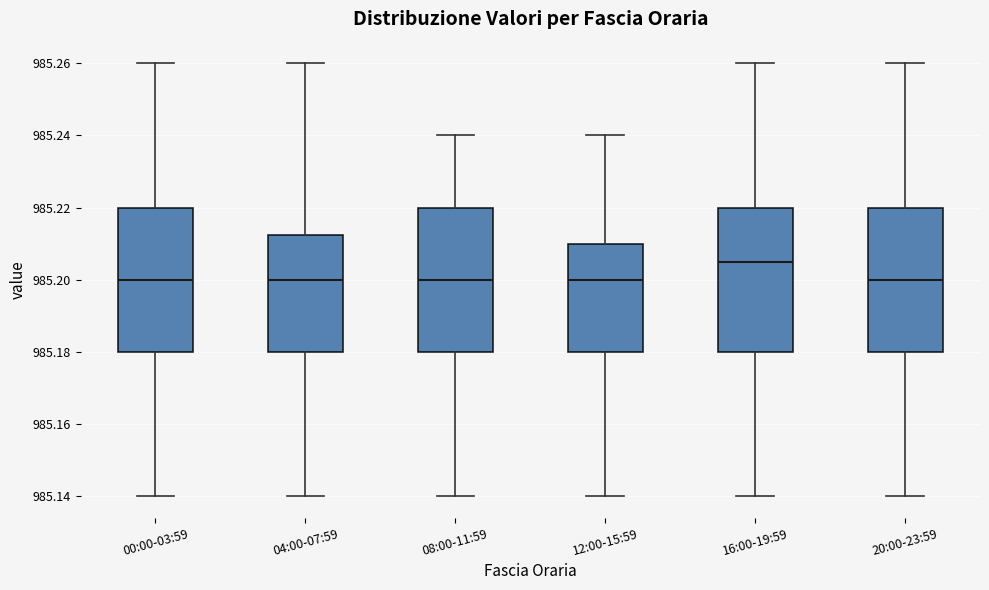

Reading left to right, transcribe this box plot: for each box, give where its median line is, the range the box spans, and where its two whiskers end, as read against the y-axis. The values are not printed on the chart, so give them approximately, as read against the axis.

00:00-03:59: median 985.200, box 985.180 to 985.220, whiskers 985.140 to 985.260
04:00-07:59: median 985.200, box 985.180 to 985.212, whiskers 985.140 to 985.260
08:00-11:59: median 985.200, box 985.180 to 985.220, whiskers 985.140 to 985.240
12:00-15:59: median 985.200, box 985.180 to 985.210, whiskers 985.140 to 985.240
16:00-19:59: median 985.206, box 985.180 to 985.220, whiskers 985.140 to 985.260
20:00-23:59: median 985.200, box 985.180 to 985.220, whiskers 985.140 to 985.260